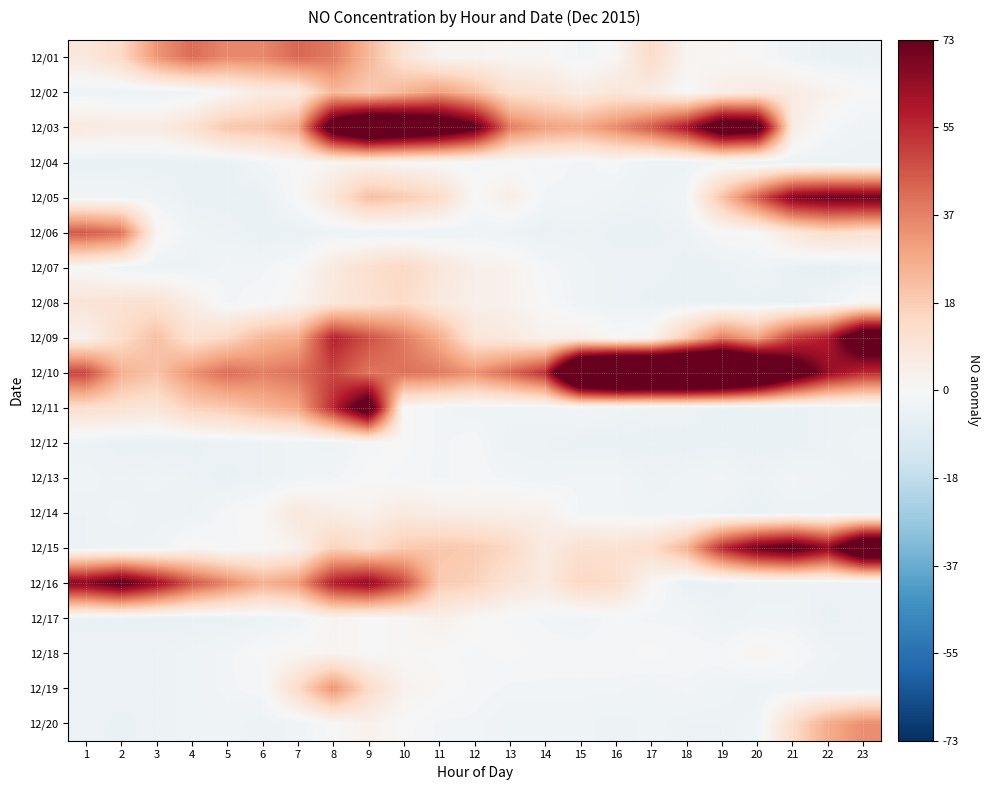

Which series has the largest range (max minus min)?

12/10